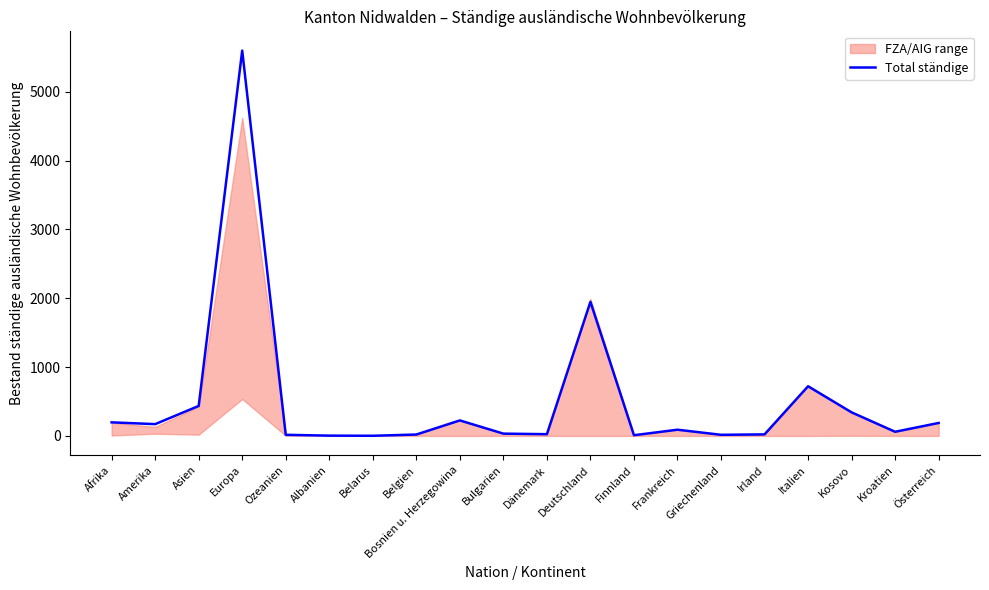

What is the change in value from Dänemark to Kroatien?

+35